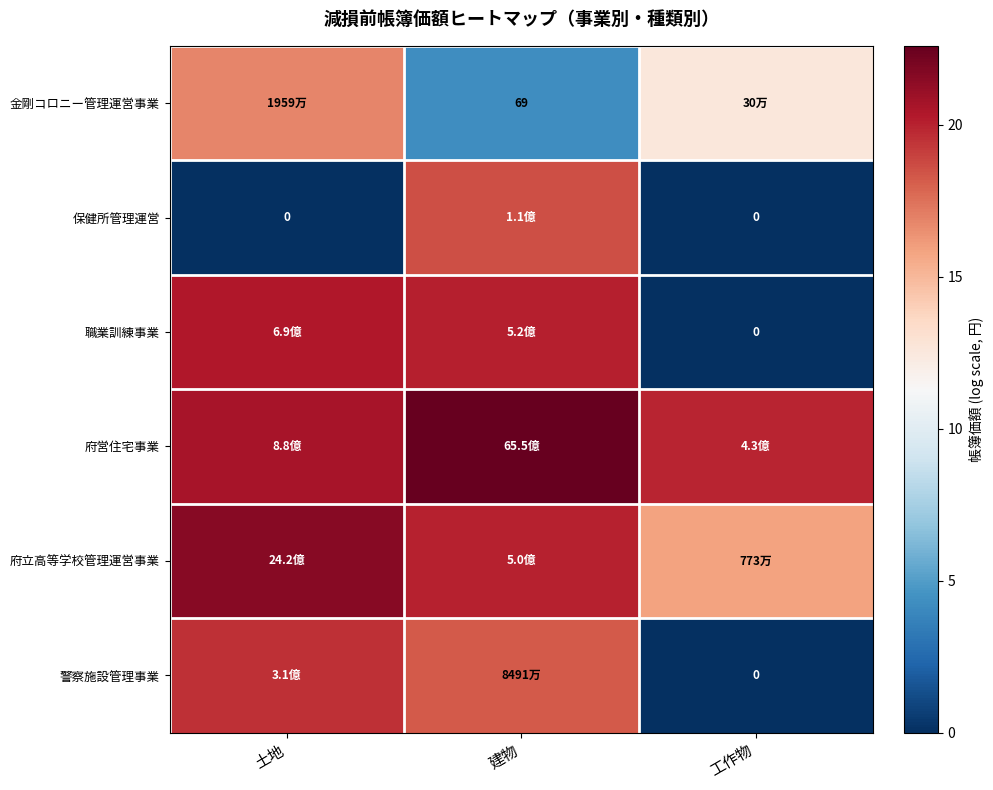

What is the spread (max minus min) of values at 建物?

18.4